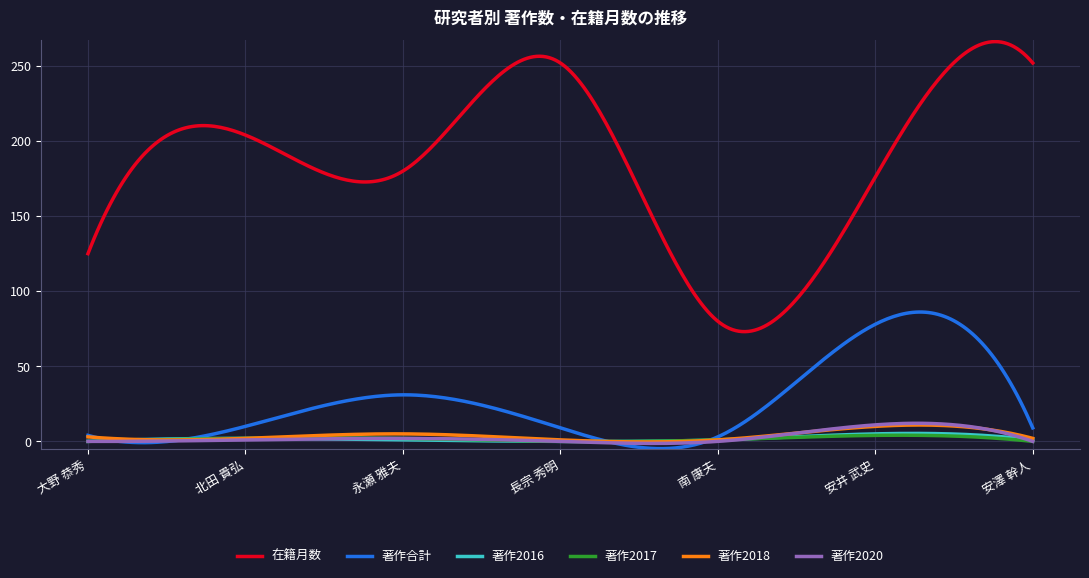

True or false: 著作2017 and 在籍月数 cross at least once.

False